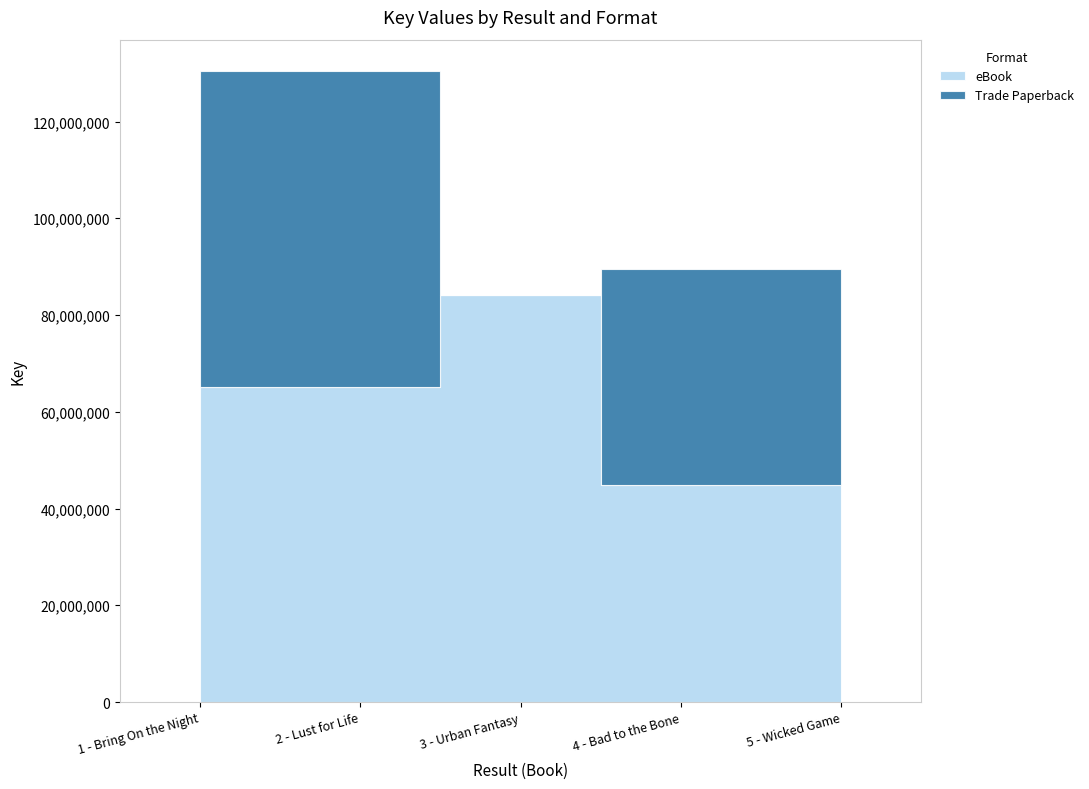

What is the sum of all Trade Paperback values?

219920446